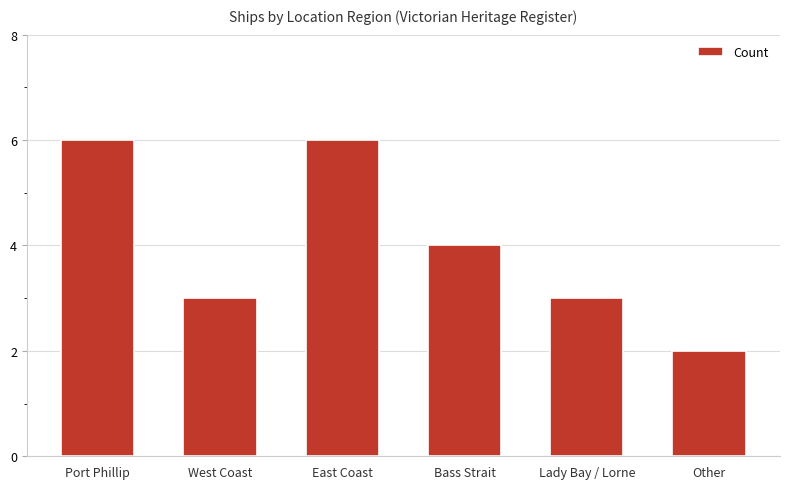

Which label corresponds to the smallest value in the chart?

Other